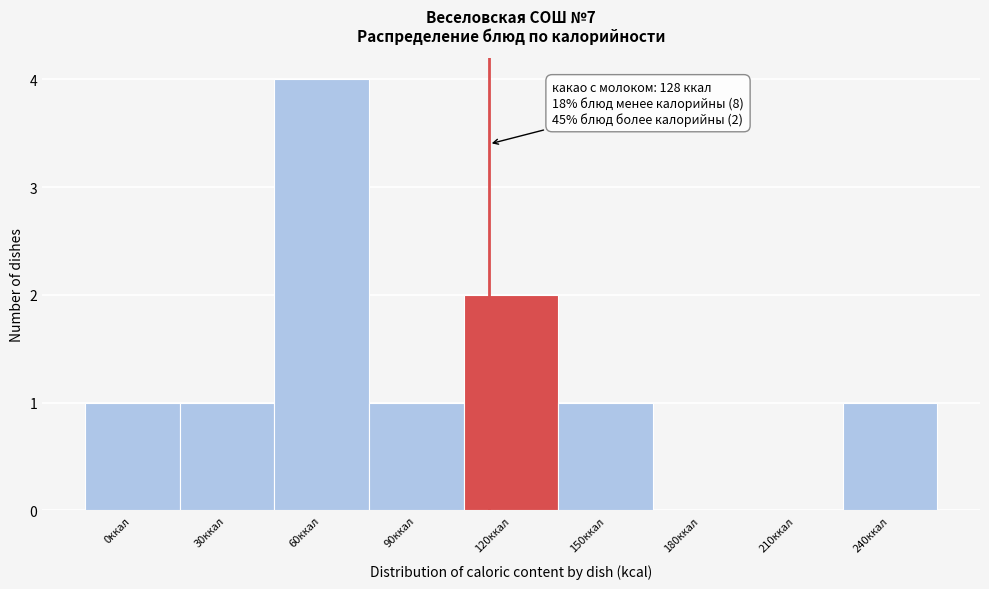

Reading right to left, transcribe all the data shown in this chart.

240ккал=1	210ккал=0	180ккал=0	150ккал=1	120ккал=2	90ккал=1	60ккал=4	30ккал=1	0ккал=1